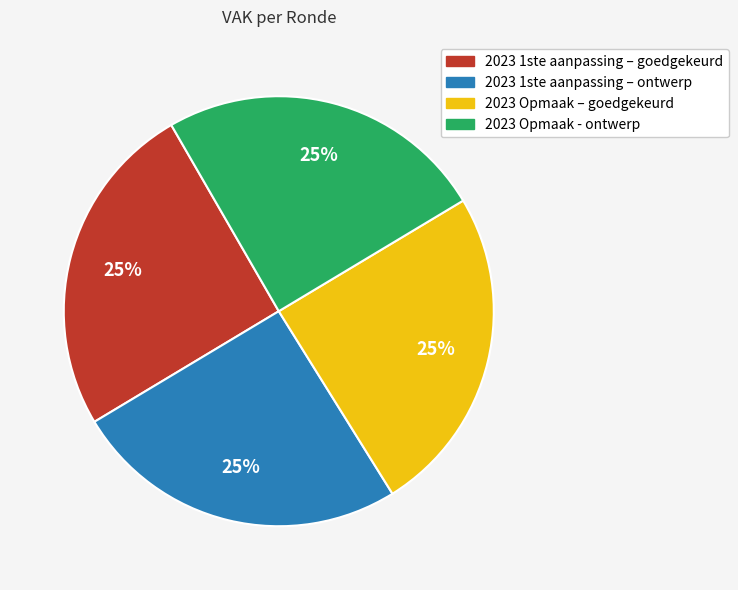

What percentage is the 2023 Opmaak – goedgekeurd slice, to the nearest percent?

25%